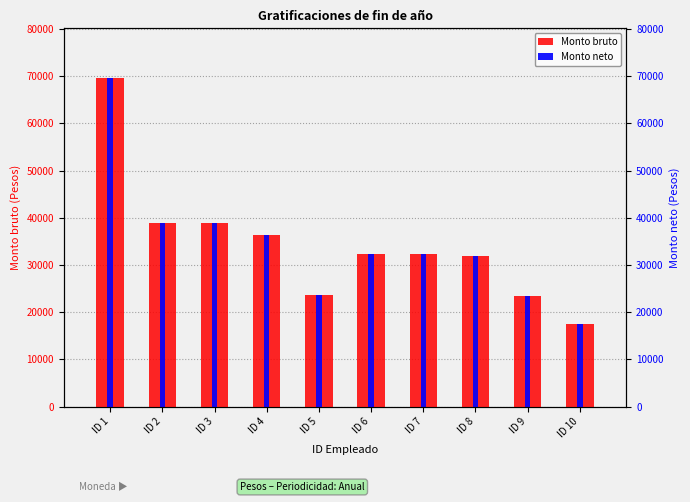

Which category has the highest value in the Monto bruto series?

ID 1